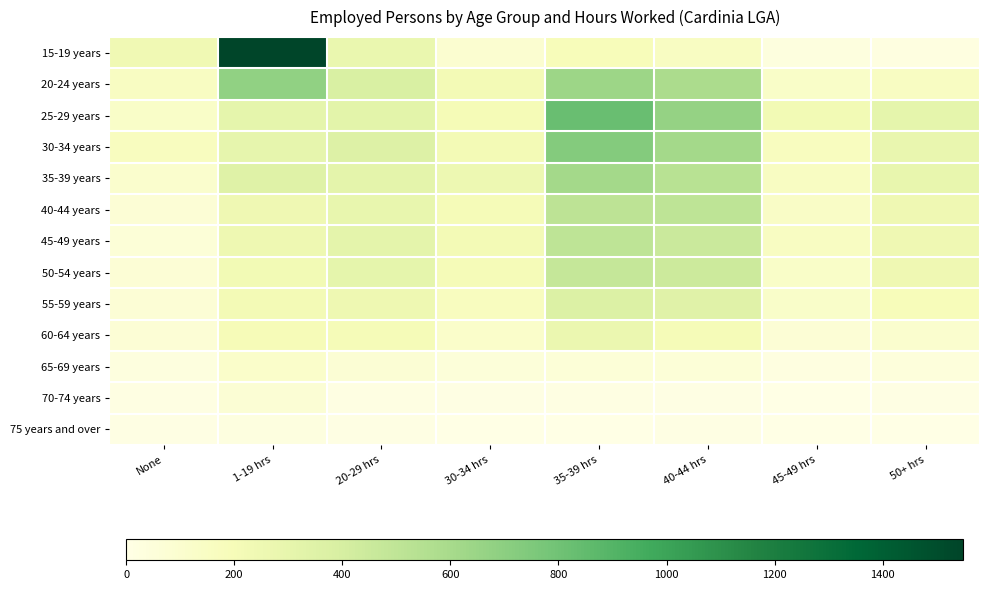

Reading left to right, list all the values displayed in this chart.

15-19 years: None=242	1-19 hrs=1549	20-29 hrs=273	30-34 hrs=96	35-39 hrs=192	40-44 hrs=152	45-49 hrs=33	50+ hrs=22
20-24 years: None=157	1-19 hrs=679	20-29 hrs=385	30-34 hrs=219	35-39 hrs=637	40-44 hrs=582	45-49 hrs=129	50+ hrs=155
25-29 years: None=132	1-19 hrs=307	20-29 hrs=324	30-34 hrs=210	35-39 hrs=826	40-44 hrs=669	45-49 hrs=226	50+ hrs=304
30-34 years: None=168	1-19 hrs=298	20-29 hrs=362	30-34 hrs=218	35-39 hrs=727	40-44 hrs=616	45-49 hrs=168	50+ hrs=279
35-39 years: None=103	1-19 hrs=346	20-29 hrs=318	30-34 hrs=259	35-39 hrs=614	40-44 hrs=531	45-49 hrs=153	50+ hrs=290
40-44 years: None=67	1-19 hrs=246	20-29 hrs=290	30-34 hrs=201	35-39 hrs=512	40-44 hrs=506	45-49 hrs=138	50+ hrs=245
45-49 years: None=65	1-19 hrs=250	20-29 hrs=316	30-34 hrs=223	35-39 hrs=508	40-44 hrs=453	45-49 hrs=156	50+ hrs=246
50-54 years: None=68	1-19 hrs=229	20-29 hrs=304	30-34 hrs=201	35-39 hrs=473	40-44 hrs=444	45-49 hrs=128	50+ hrs=243
55-59 years: None=70	1-19 hrs=221	20-29 hrs=254	30-34 hrs=167	35-39 hrs=368	40-44 hrs=339	45-49 hrs=124	50+ hrs=191
60-64 years: None=72	1-19 hrs=199	20-29 hrs=203	30-34 hrs=121	35-39 hrs=267	40-44 hrs=201	45-49 hrs=69	50+ hrs=101
65-69 years: None=33	1-19 hrs=116	20-29 hrs=77	30-34 hrs=52	35-39 hrs=65	40-44 hrs=66	45-49 hrs=19	50+ hrs=45
70-74 years: None=15	1-19 hrs=77	20-29 hrs=18	30-34 hrs=11	35-39 hrs=13	40-44 hrs=8	45-49 hrs=3	50+ hrs=8
75 years and over: None=10	1-19 hrs=30	20-29 hrs=11	30-34 hrs=0	35-39 hrs=0	40-44 hrs=10	45-49 hrs=0	50+ hrs=3